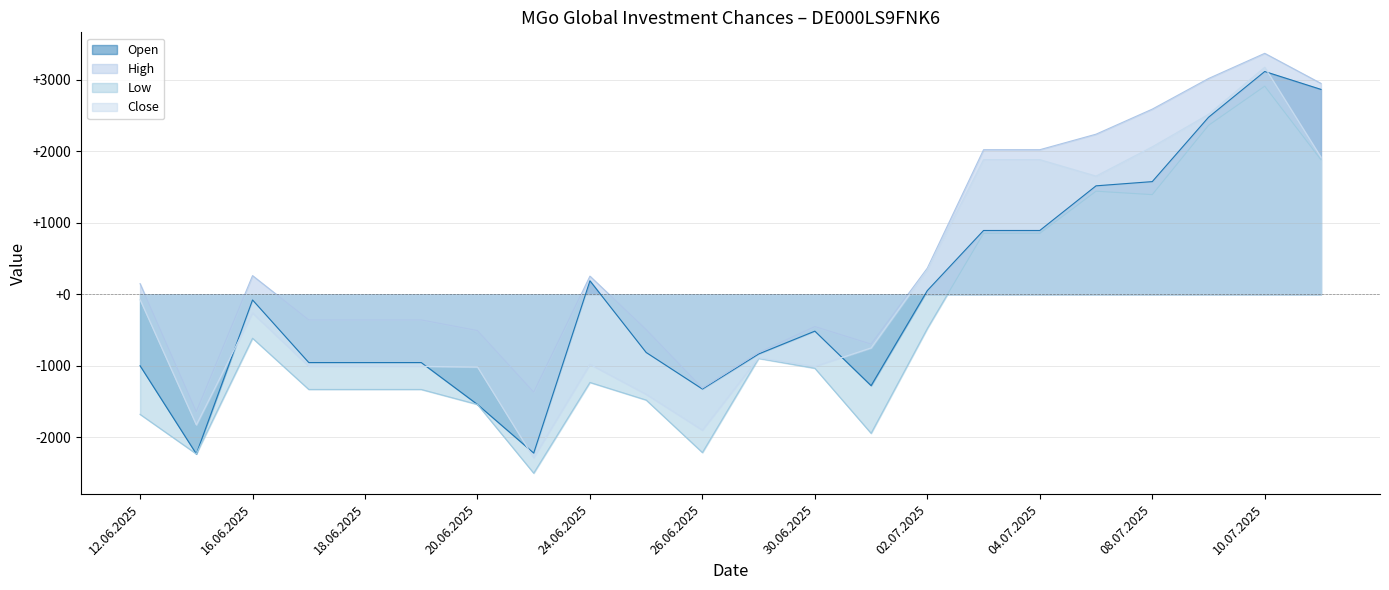

Does the chart have visible grid lines?

Yes